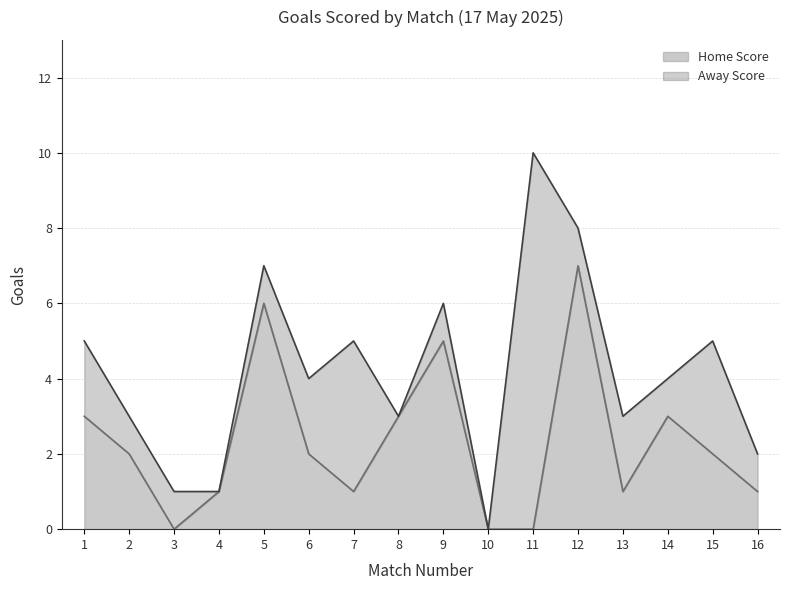

How many data points does each series have?

16